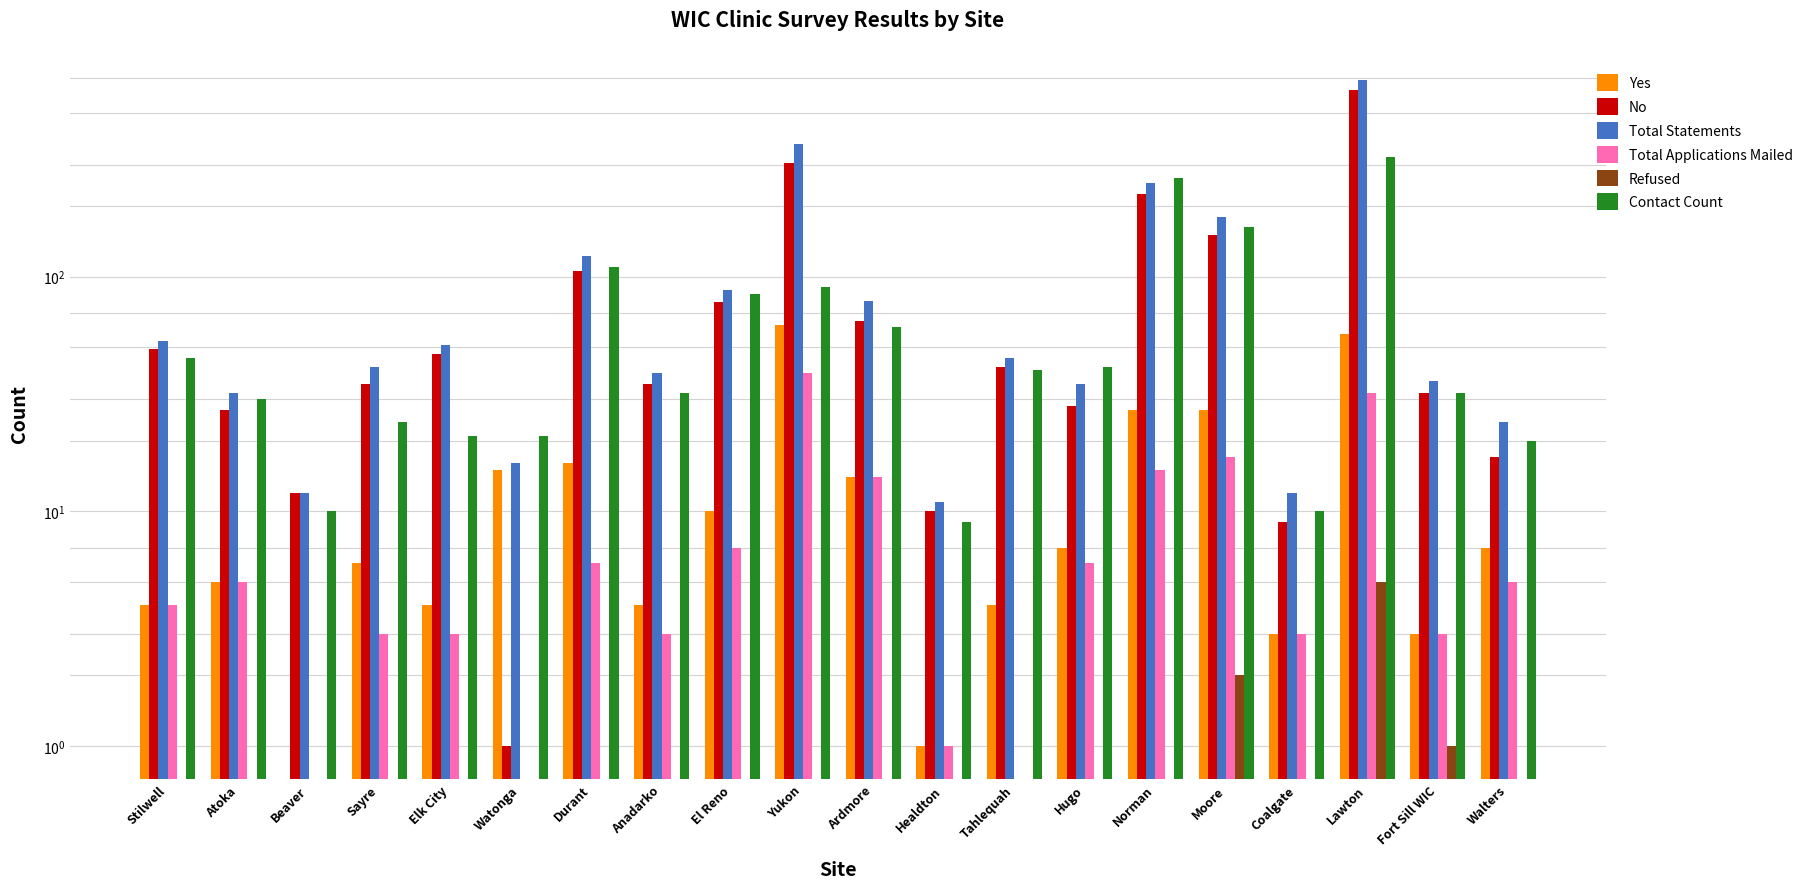

What is the value of the No bar at the 19th from the left?

32